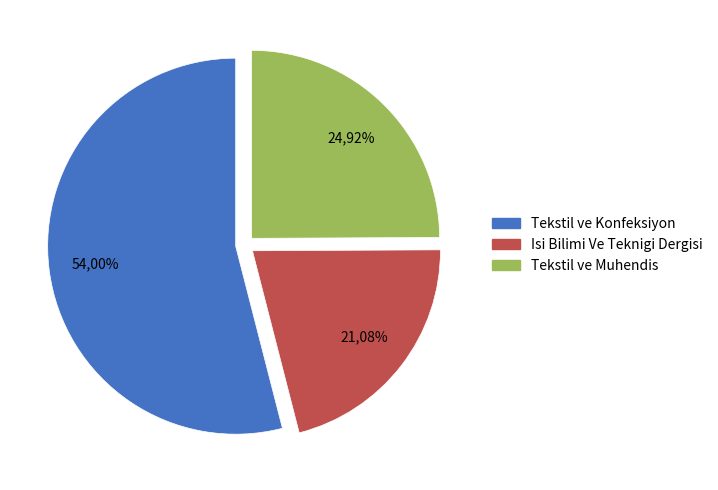

Does Tekstil ve Konfeksiyon account for over 50% of the chart?

Yes